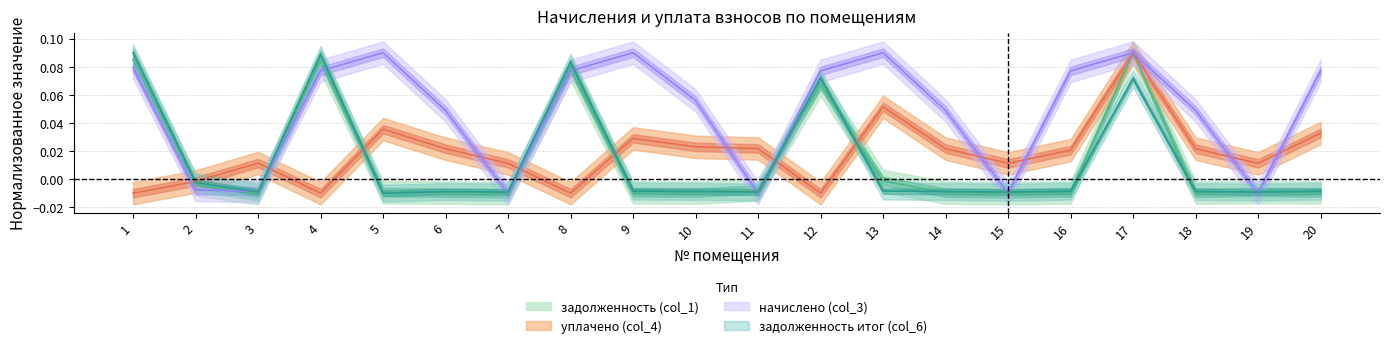

Reading left to right, what are all the values shown in this chart?

задолженность (col_1): 1=0.1	2=-0.0	3=-0.0	4=0.1	5=-0.0	6=-0.0	7=-0.0	8=0.1	9=-0.0	10=-0.0	11=-0.0	12=0.1	13=-0.0	14=-0.0	15=-0.0	16=-0.0	17=0.1	18=-0.0	19=-0.0	20=-0.0
начислено (col_3): 1=0.1	2=-0.0	3=-0.0	4=0.1	5=0.1	6=0.0	7=-0.0	8=0.1	9=0.1	10=0.1	11=-0.0	12=0.1	13=0.1	14=0.0	15=-0.0	16=0.1	17=0.1	18=0.0	19=-0.0	20=0.1
уплачено (col_4): 1=-0.0	2=-0.0	3=0.0	4=-0.0	5=0.0	6=0.0	7=0.0	8=-0.0	9=0.0	10=0.0	11=0.0	12=-0.0	13=0.1	14=0.0	15=0.0	16=0.0	17=0.1	18=0.0	19=0.0	20=0.0
задолженность итог (col_6): 1=0.1	2=-0.0	3=-0.0	4=0.1	5=-0.0	6=-0.0	7=-0.0	8=0.1	9=-0.0	10=-0.0	11=-0.0	12=0.1	13=-0.0	14=-0.0	15=-0.0	16=-0.0	17=0.1	18=-0.0	19=-0.0	20=-0.0